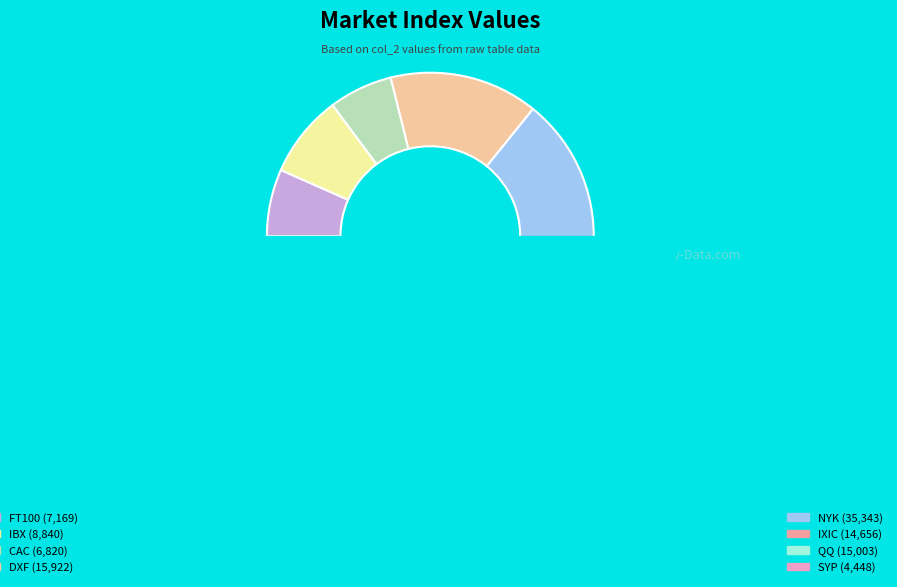

Does any single category account for the majority?

No